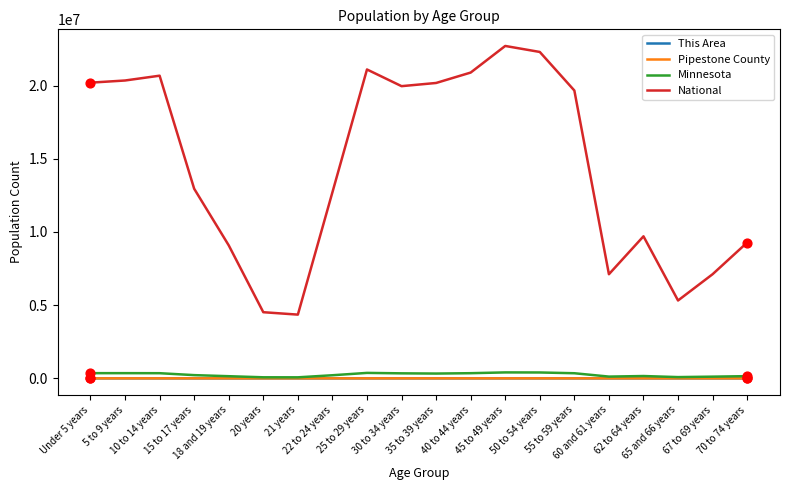

Which series has the widest spread of values?

National